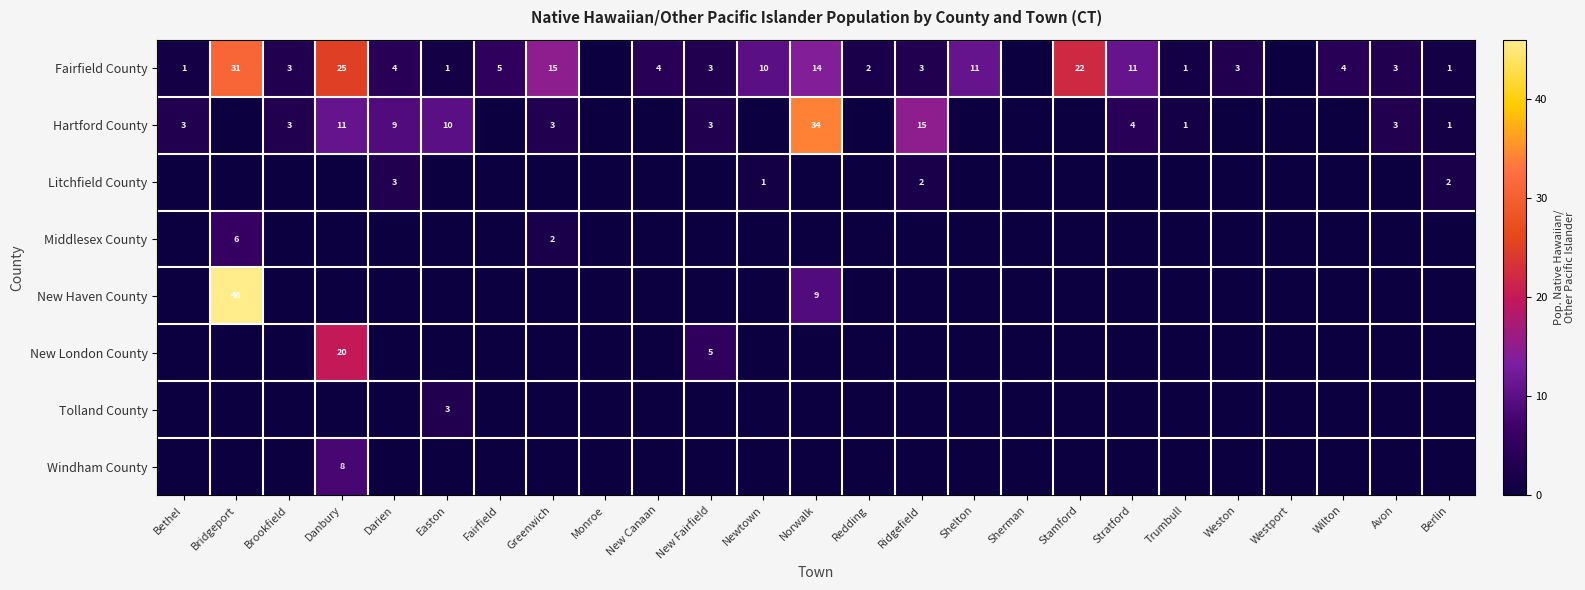

The value of Fairfield County at Bridgeport is 31. True or false?

True